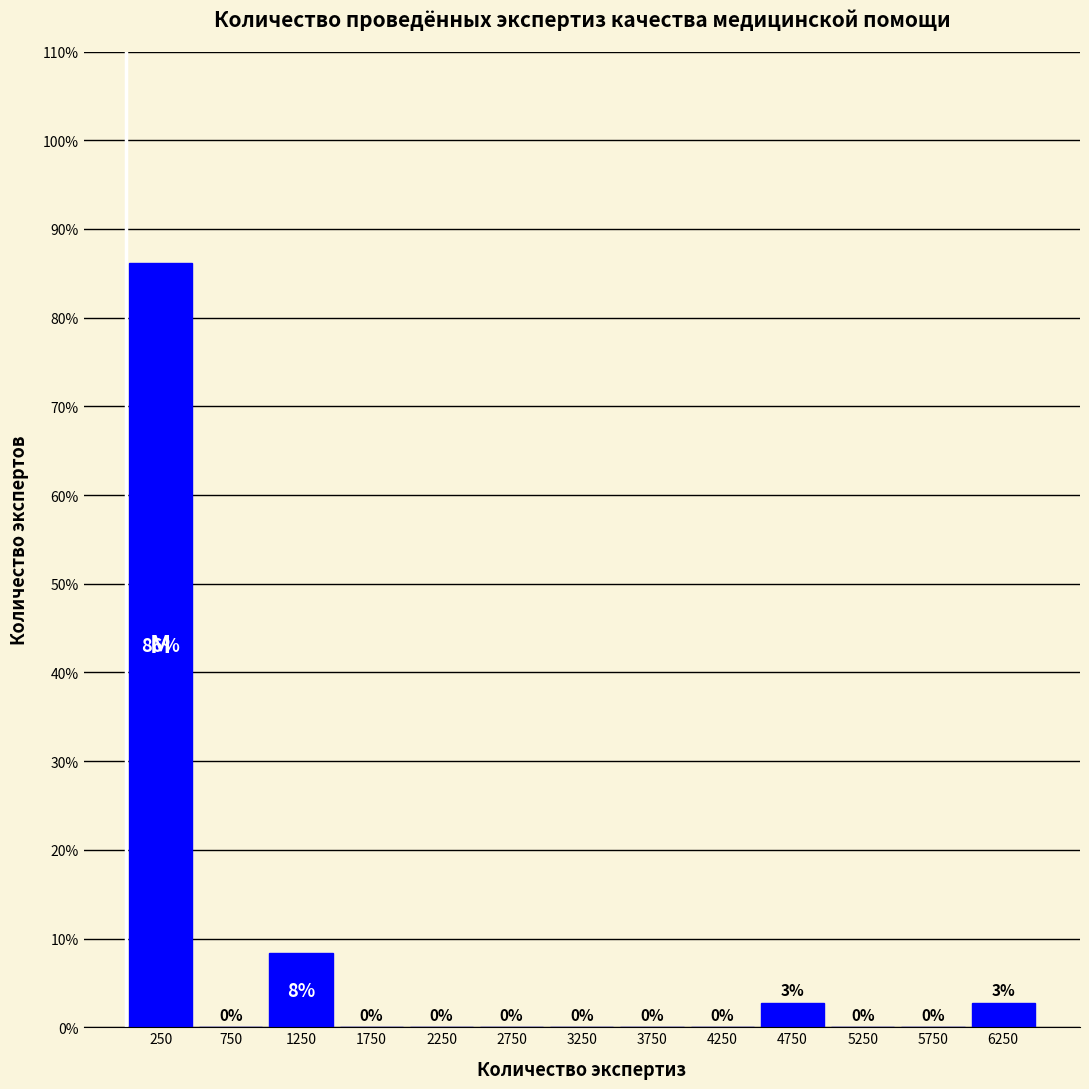

Which range on the x-axis has the tallest bar?

0 to 500